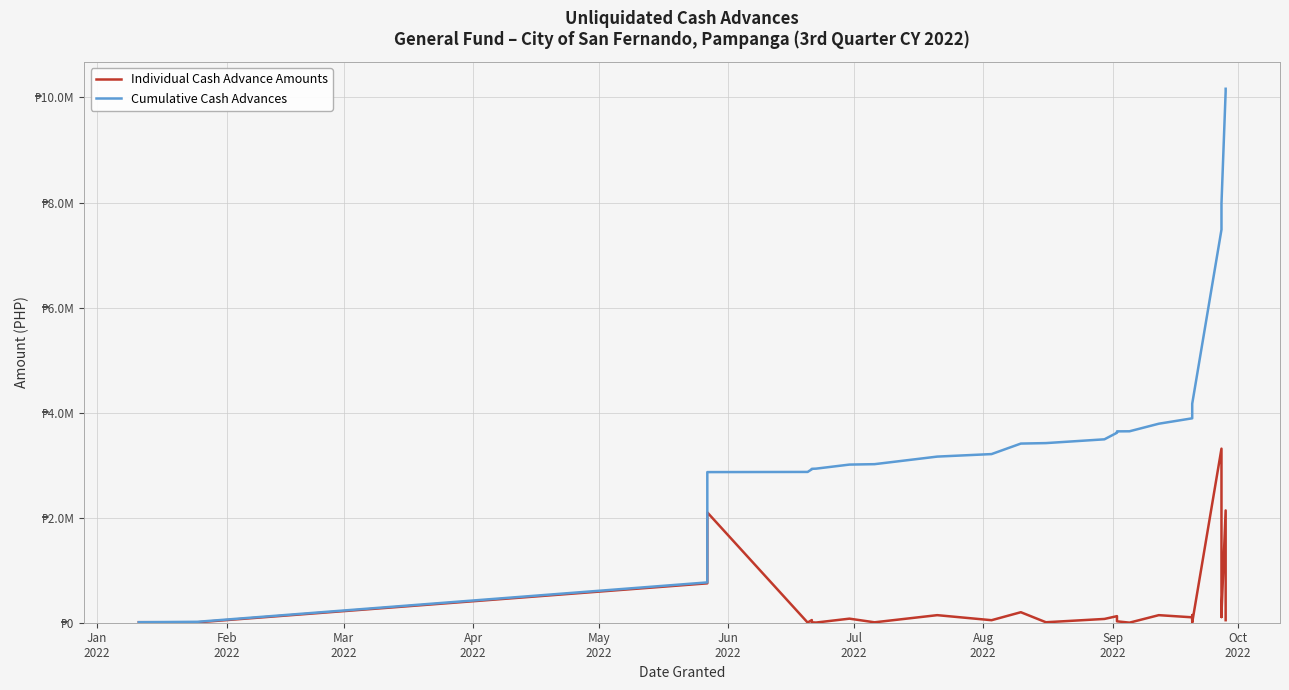

Is this an area chart (filled region under the line)?

No